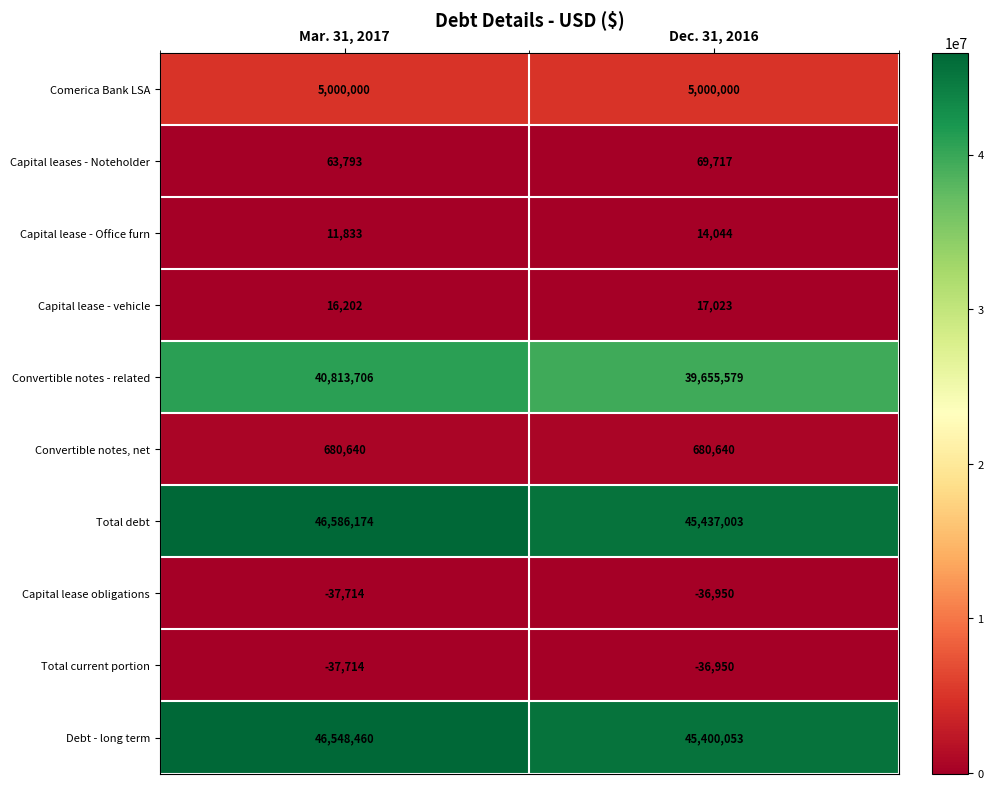

True or false: Total debt has a value of 69829199 at Dec. 31, 2016.

False